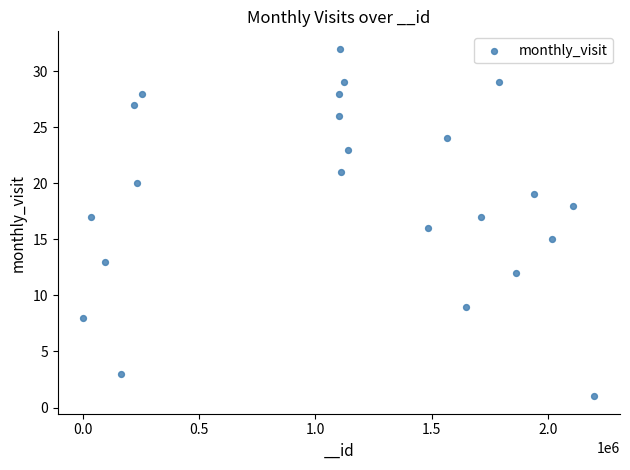

What is the range of X values (max minus min)?

2195238